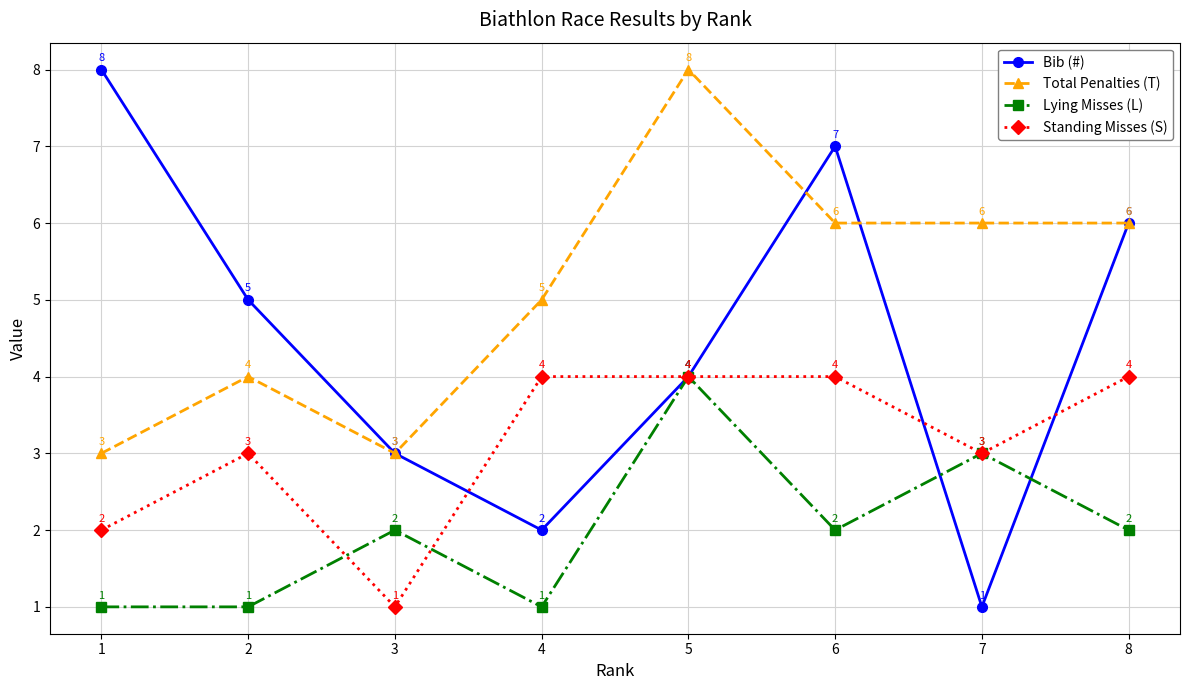

List the series in order of their overall mean, lowest first.

Lying Misses (L), Standing Misses (S), Bib (#), Total Penalties (T)